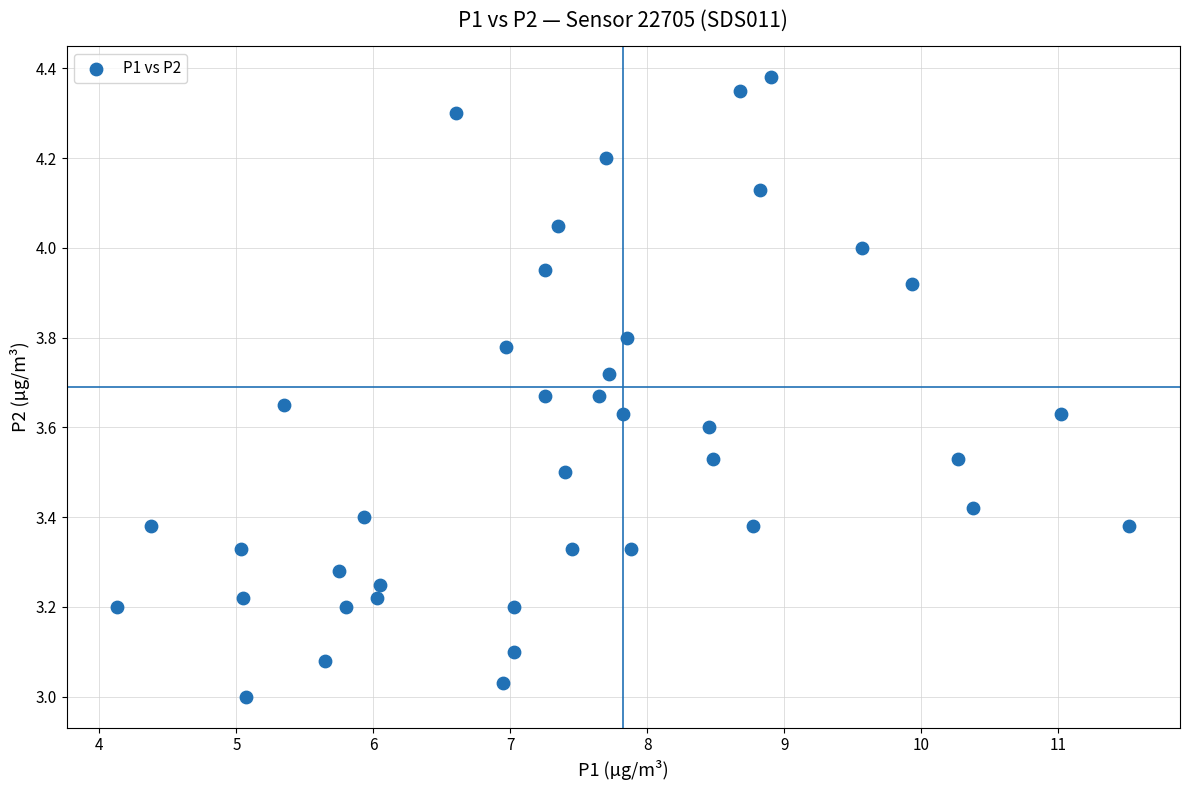

What is the range of X values (max minus min)?

7.4